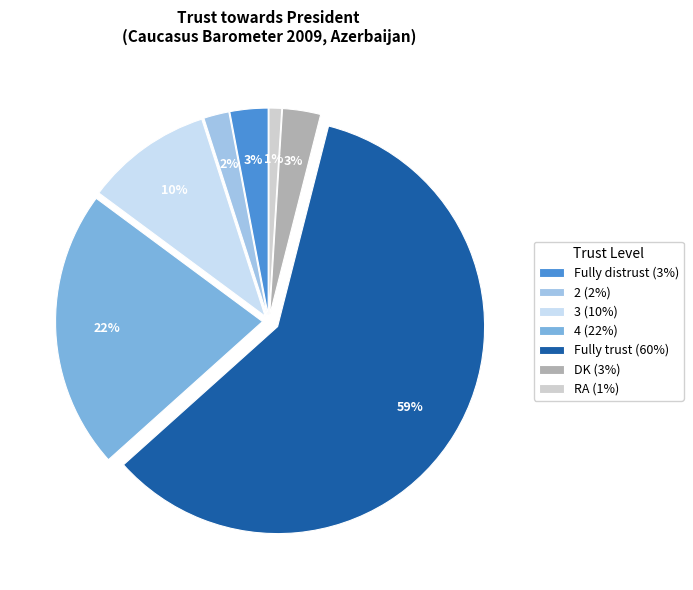

What is the ratio of the value at RA (1%) to the value at Fully distrust (3%)?

0.3